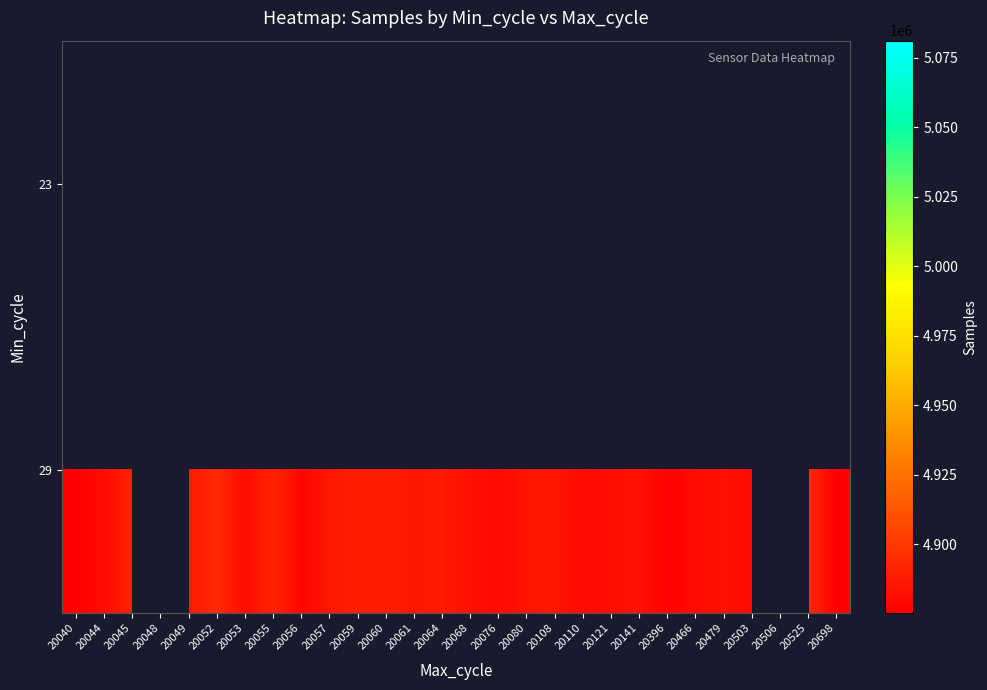

What is the difference between the maximum and minimum values in the 29 series?

18774.5